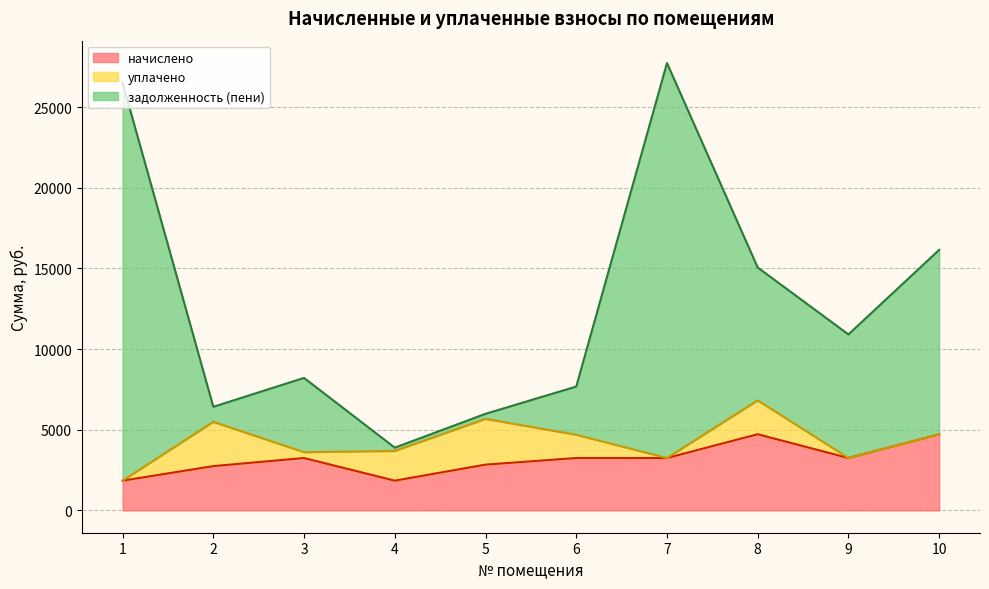

What is the greatest value displayed?

27732.6